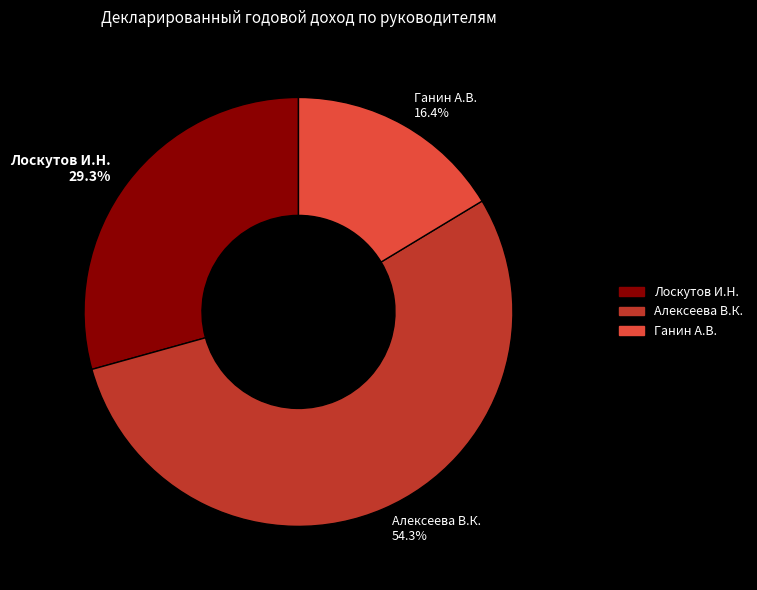

What portion of the pie excludes Ганин А.В.?

83.6%